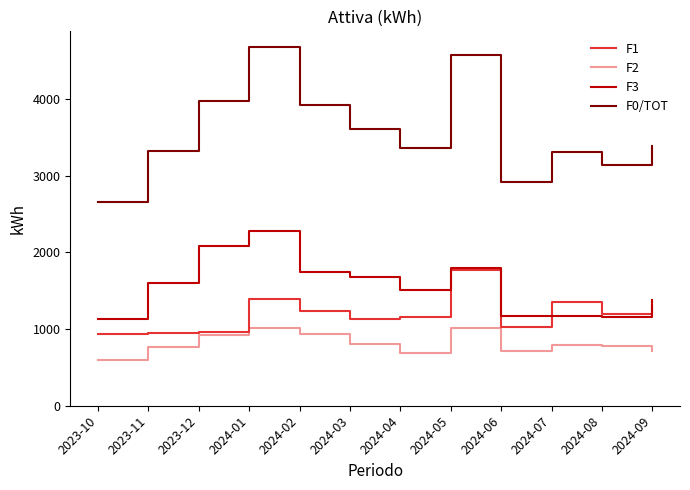

What is the maximum value for F1?

1764